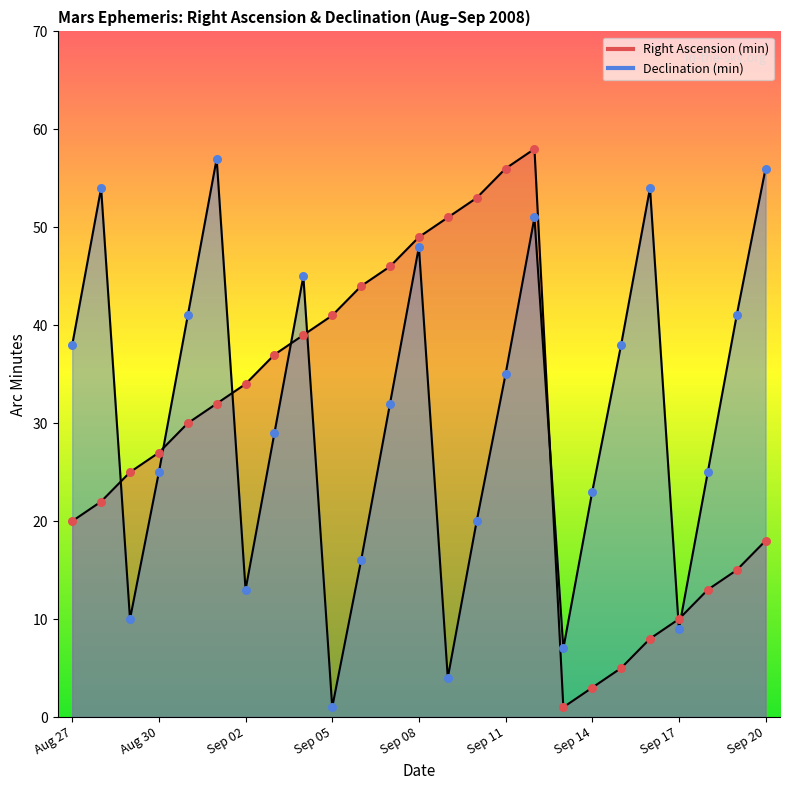

Is the value of Declination (min) at Sep 18 greater than the value of Right Ascension (min) at Aug 28?

Yes